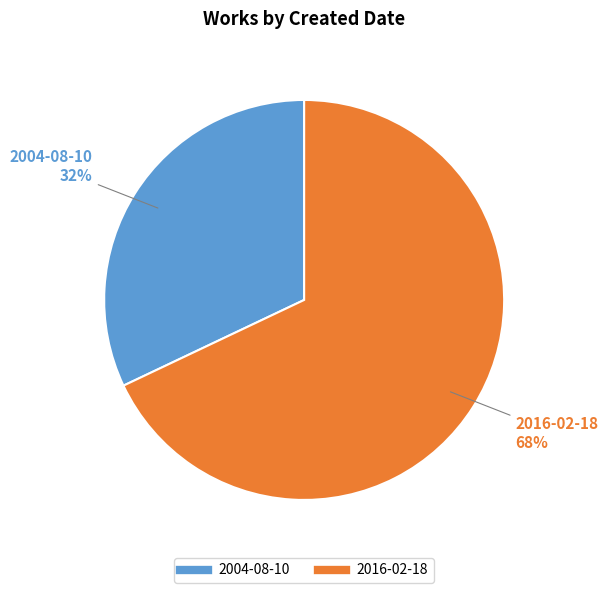

Is the sum of 2004-08-10 and 2016-02-18 greater than half?

Yes